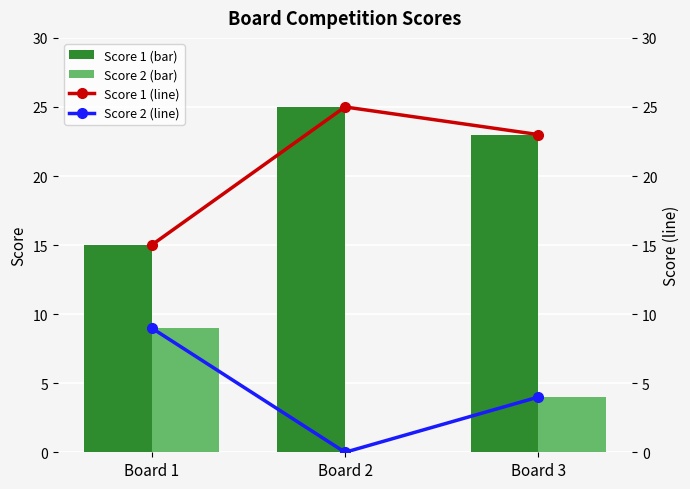

How many series are shown in this chart?

4